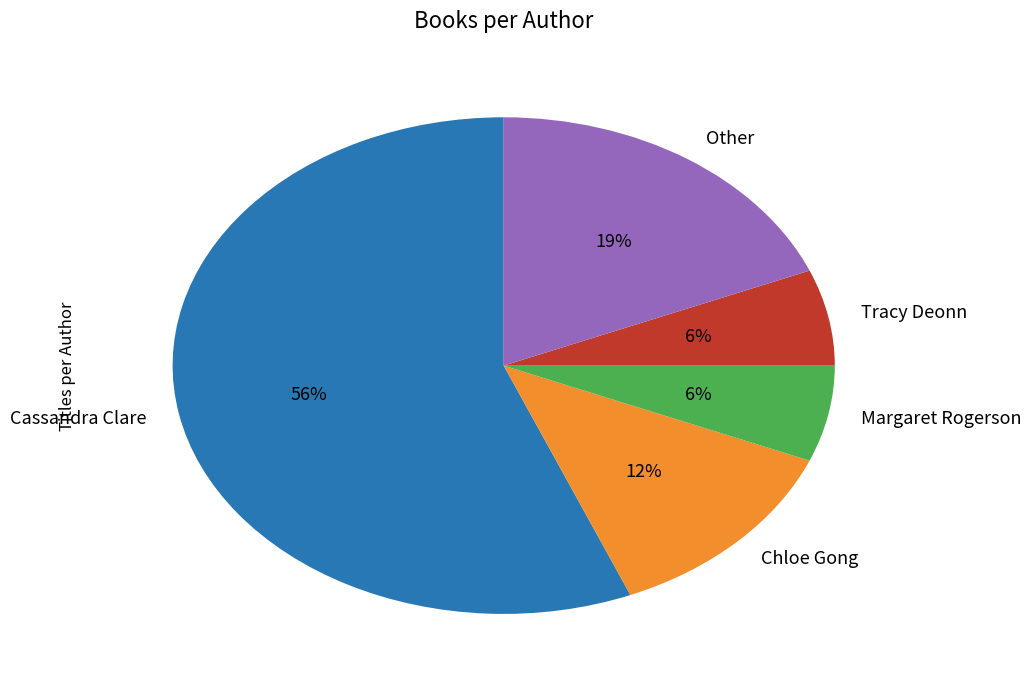

Does any single category account for the majority?

Yes